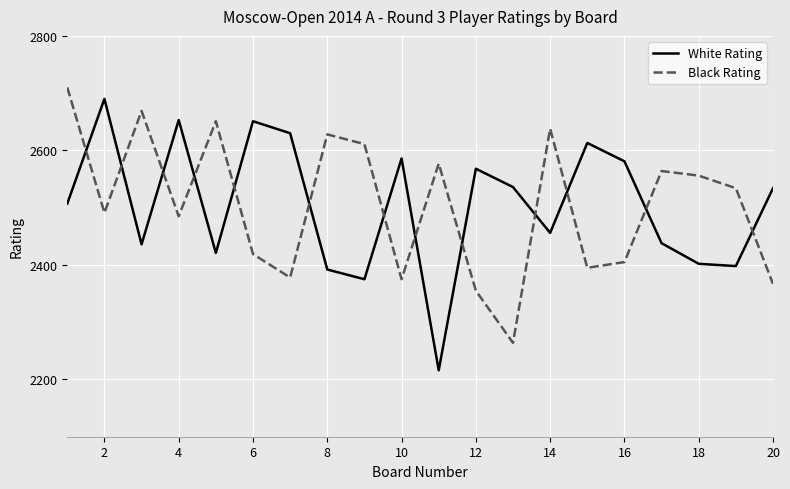

True or false: White Rating and Black Rating cross at least once.

True